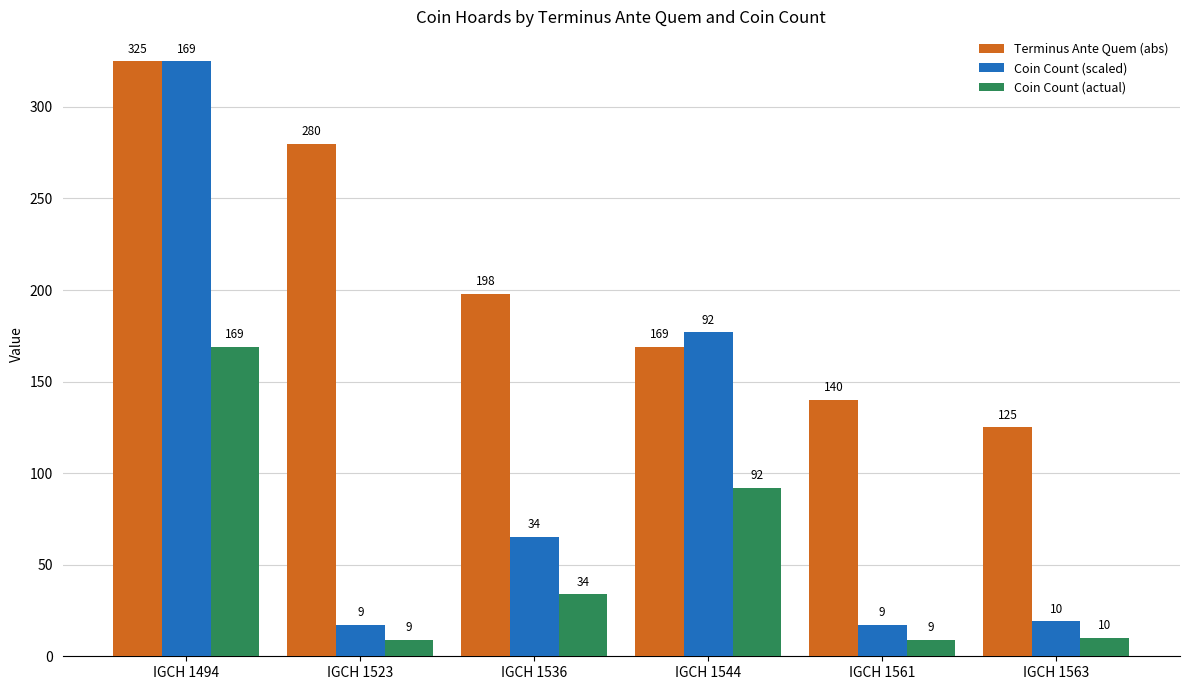

What is the maximum value shown in the chart?

325.0